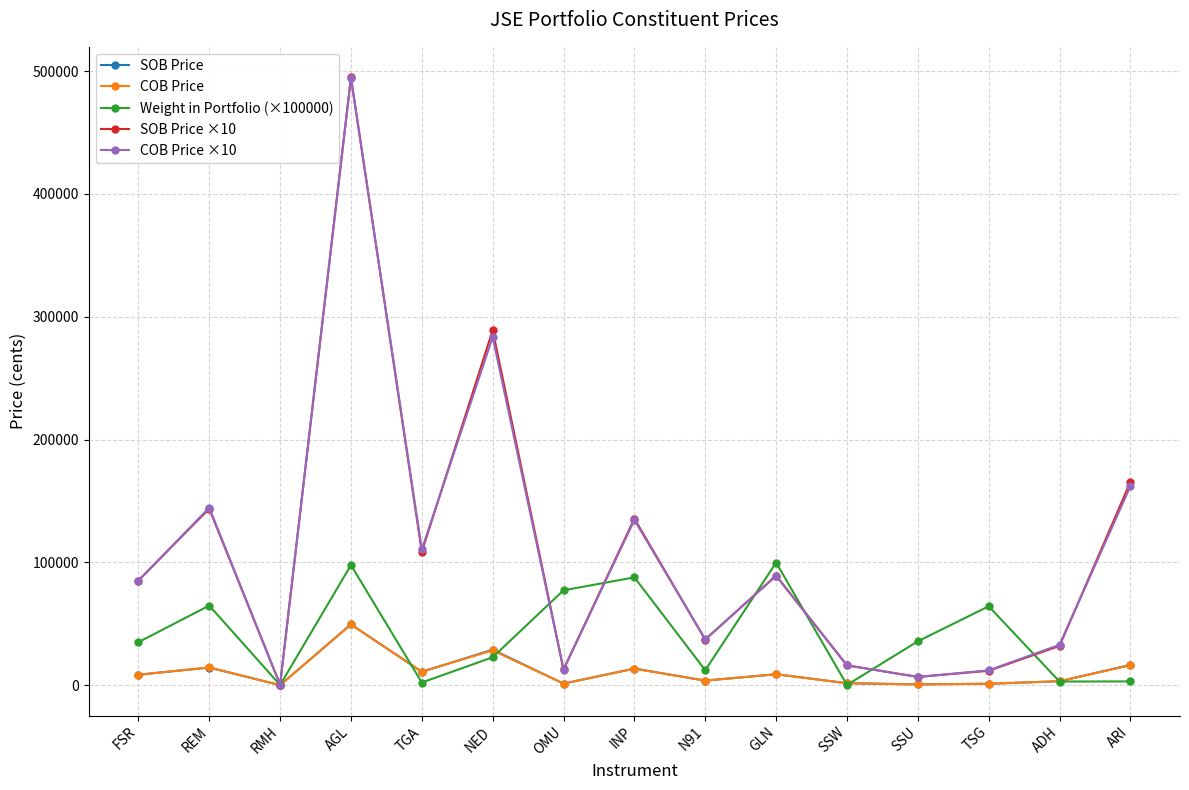

At how many categories does at least one series exceed 304288?

1